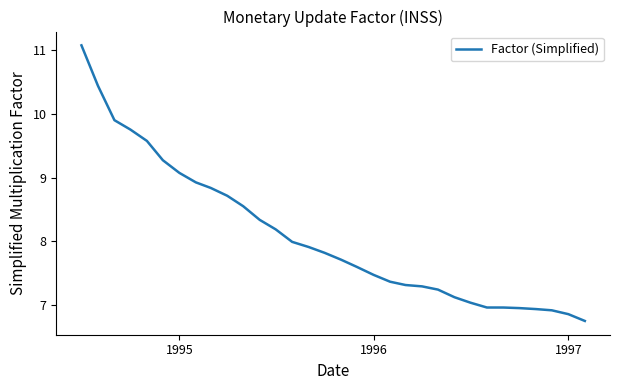

What is the difference between the maximum and minimum values?

4.3